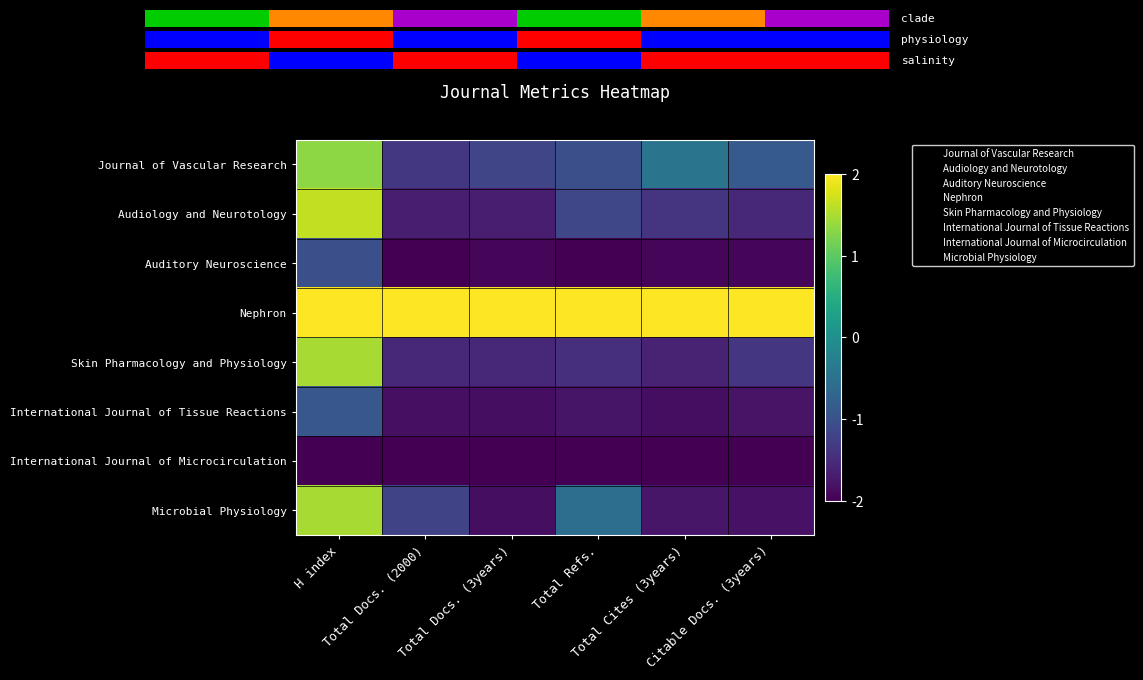

At which label does International Journal of Tissue Reactions first exceed -1?

H index